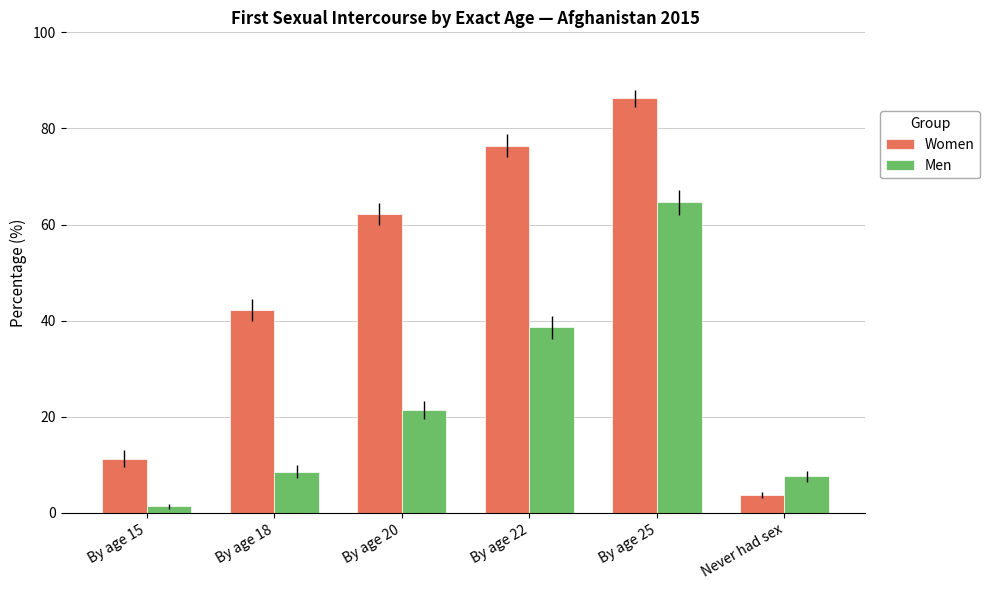

Which series has the largest total across all categories?

Women